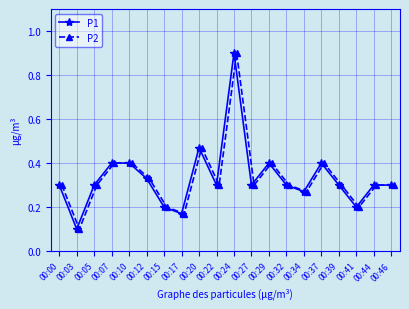

Which series changed the most between 00:10 and 00:44?

P1